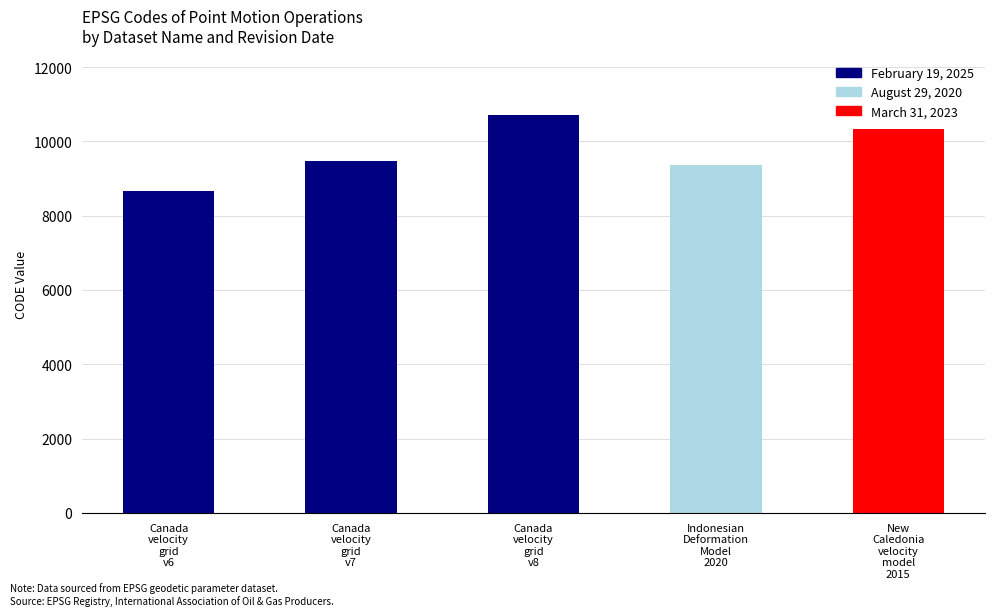

Which has a higher value, Canada
velocity
grid
v6 or Canada
velocity
grid
v8?

Canada
velocity
grid
v8